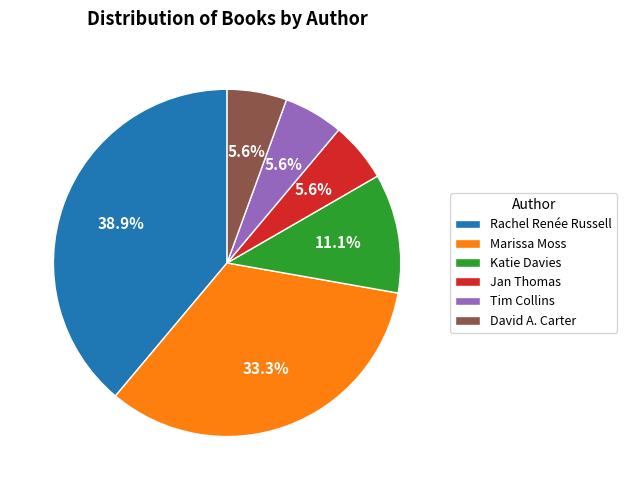

How much of the chart is everything except Tim Collins?

94.4%